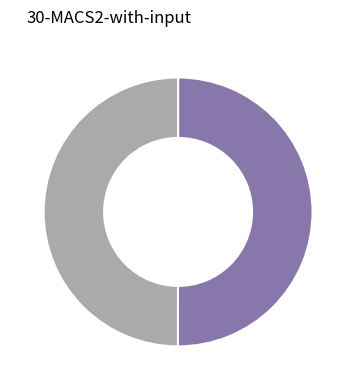

Count the number of slices in the pie.

2